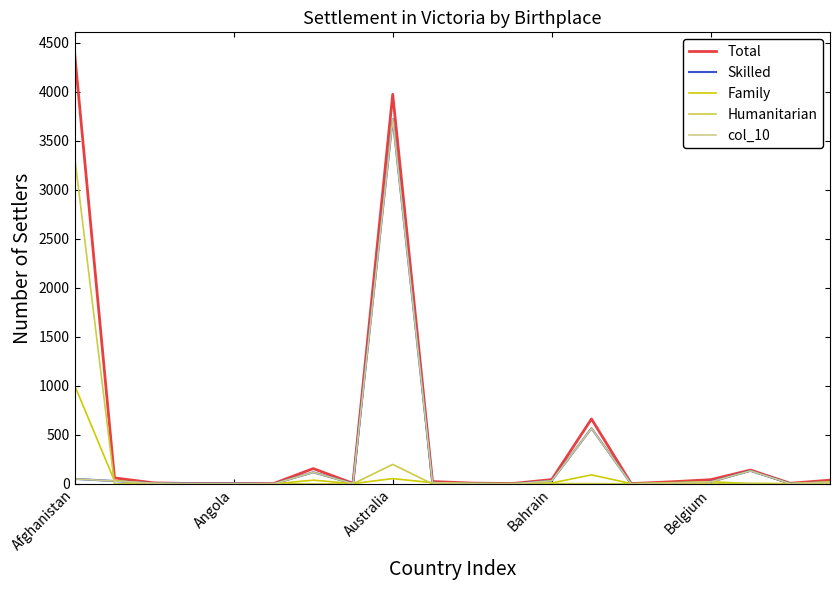

Does the chart display data point markers on the line(s)?

No